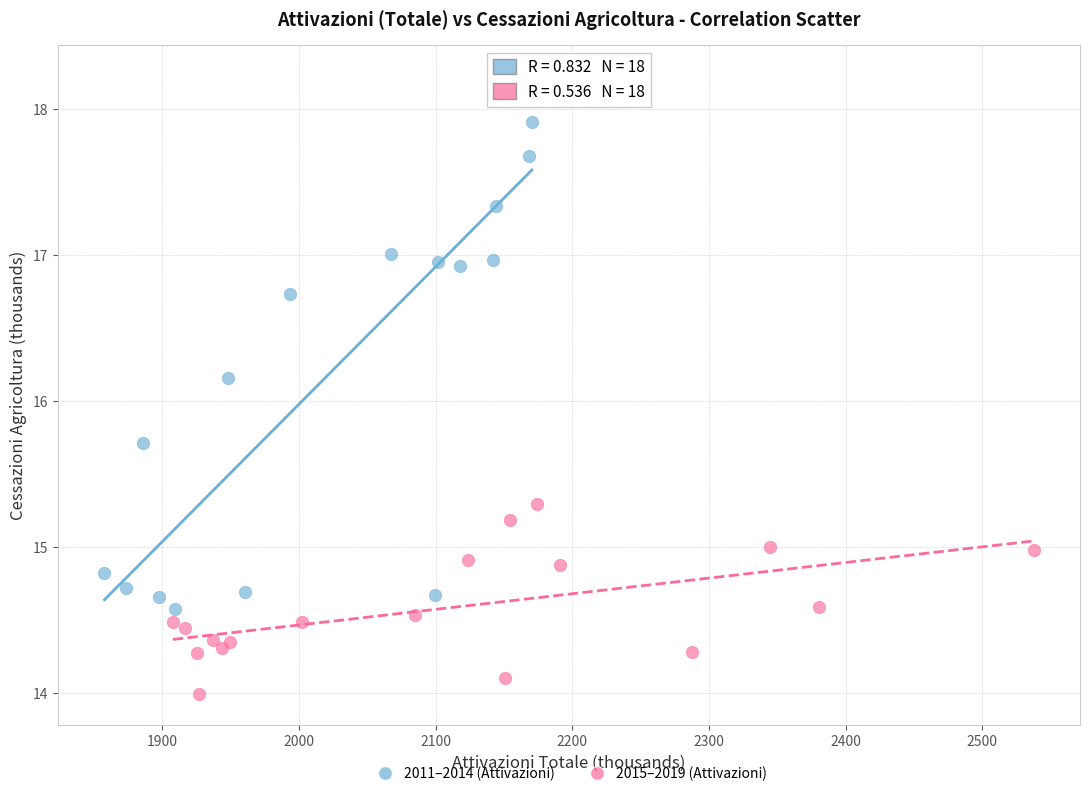

Which series reaches the maximum Y coordinate?

2011–2014 (Attivazioni)